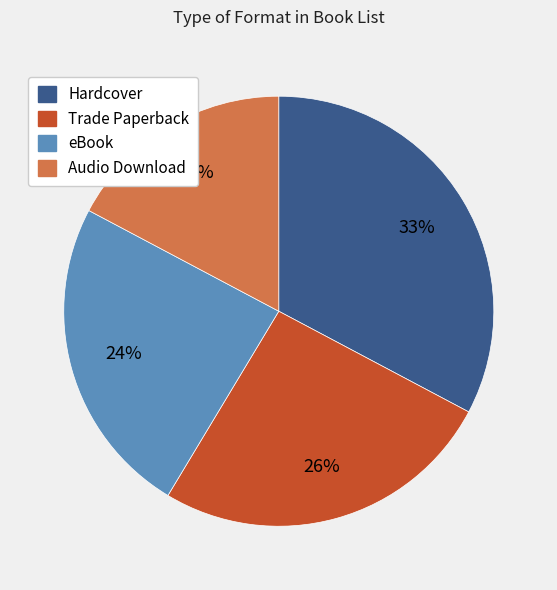

Approximately how many times larger is the value at Audio Download compared to Trade Paperback?

0.7